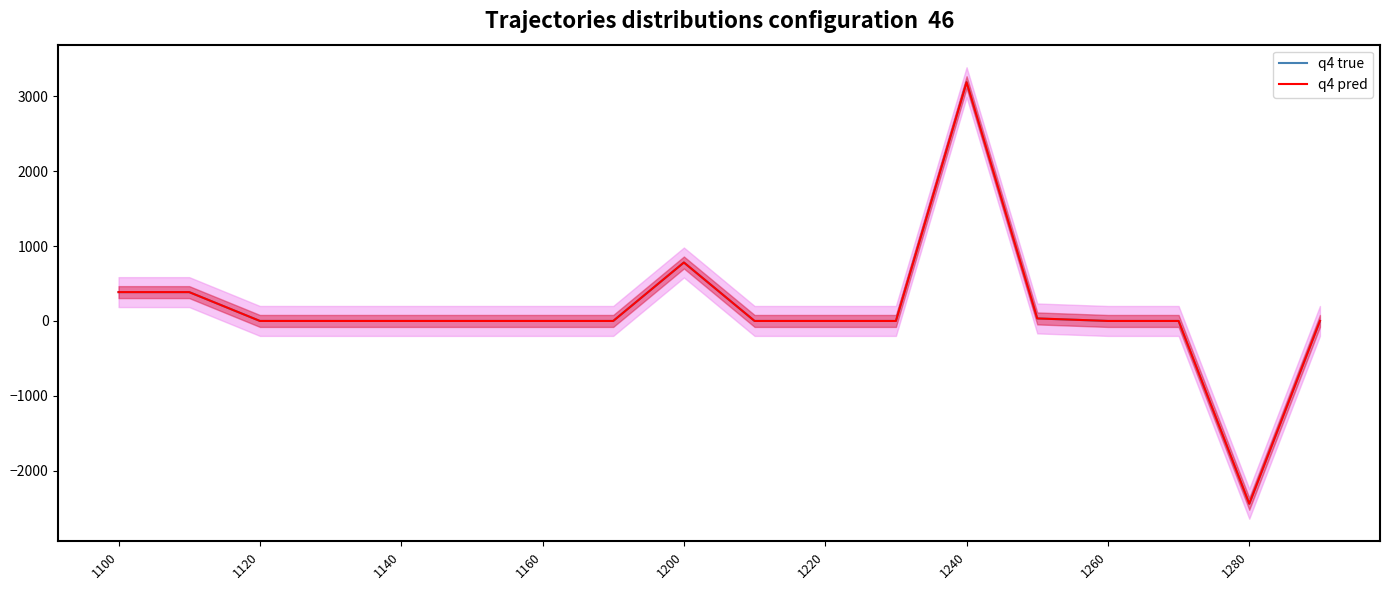

What is the difference between the second highest and minimum values in the q4 true series?

3224.6